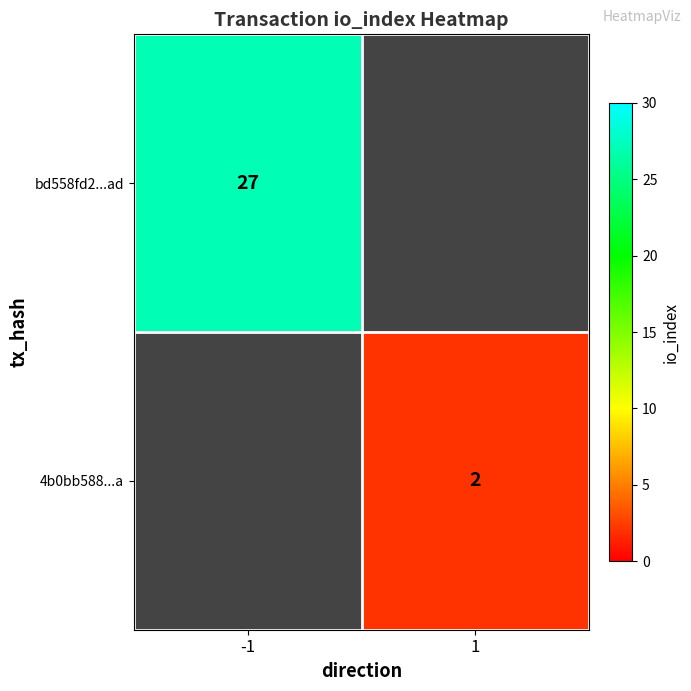

The bd558fd2...ad series shows 27 at -1. True or false?

True